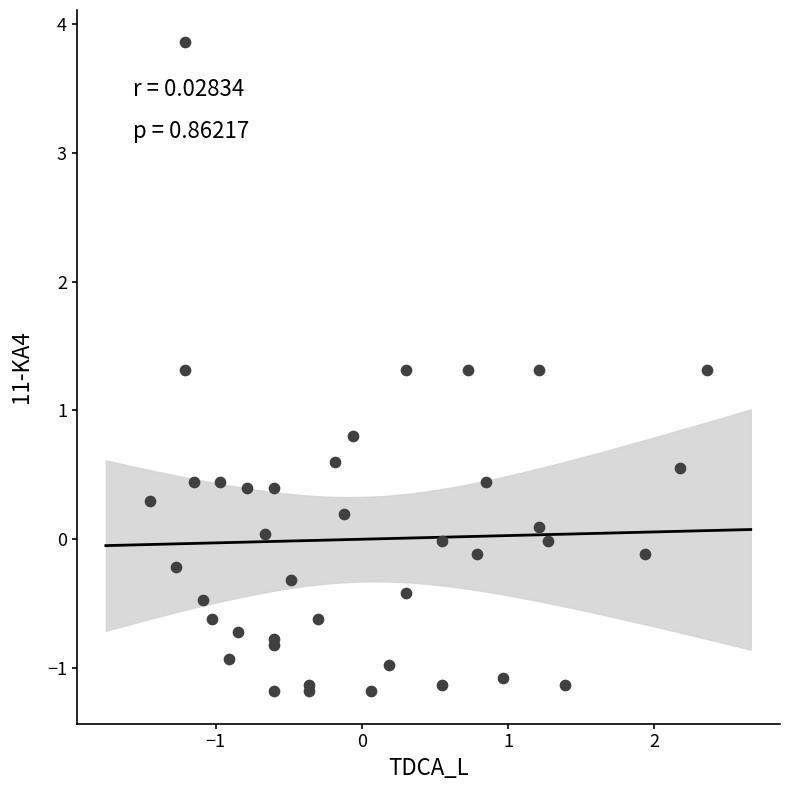

What Y value in the scatter plot is closest to 1?

0.8